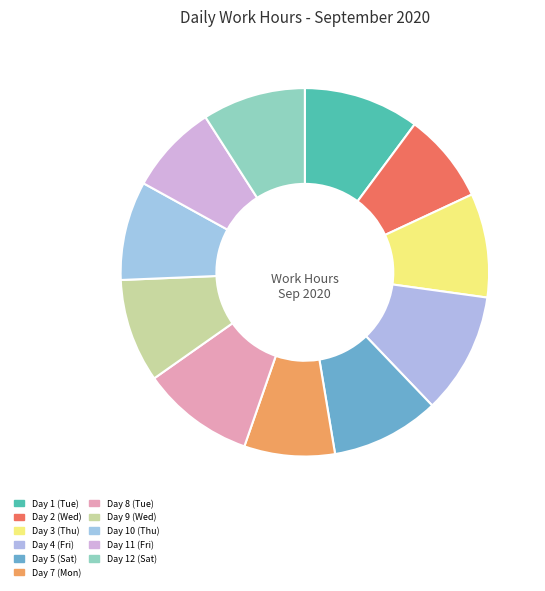

How many slices are in this pie chart?

11